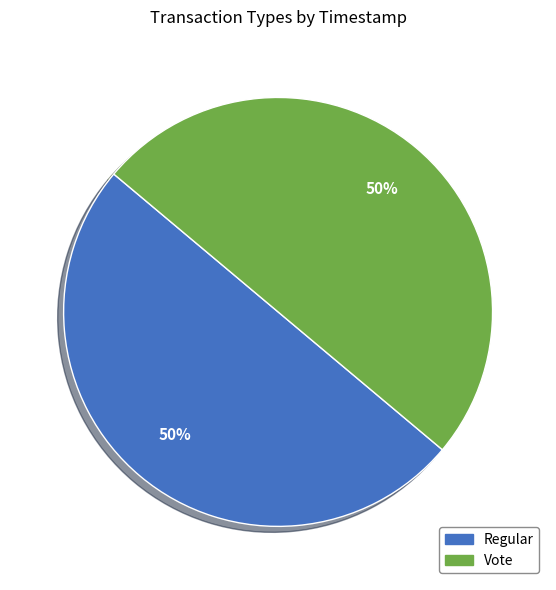

How many slices are in this pie chart?

2